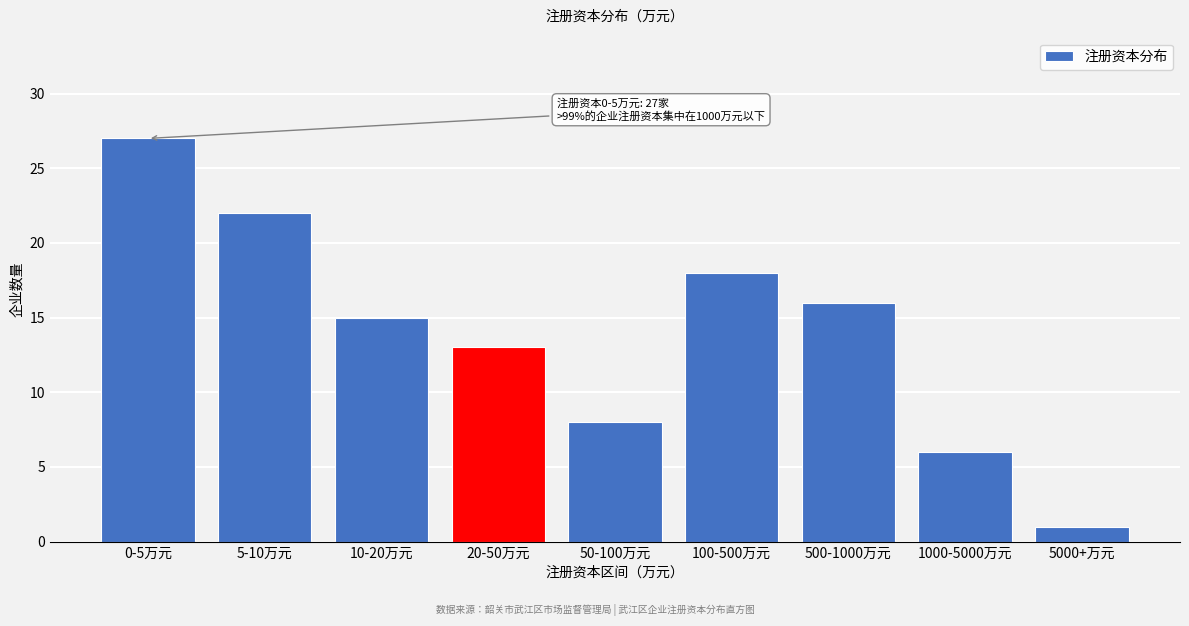

Reading right to left, transcribe all the data shown in this chart.

5000+万元=1	1000-5000万元=6	500-1000万元=16	100-500万元=18	50-100万元=8	20-50万元=13	10-20万元=15	5-10万元=22	0-5万元=27